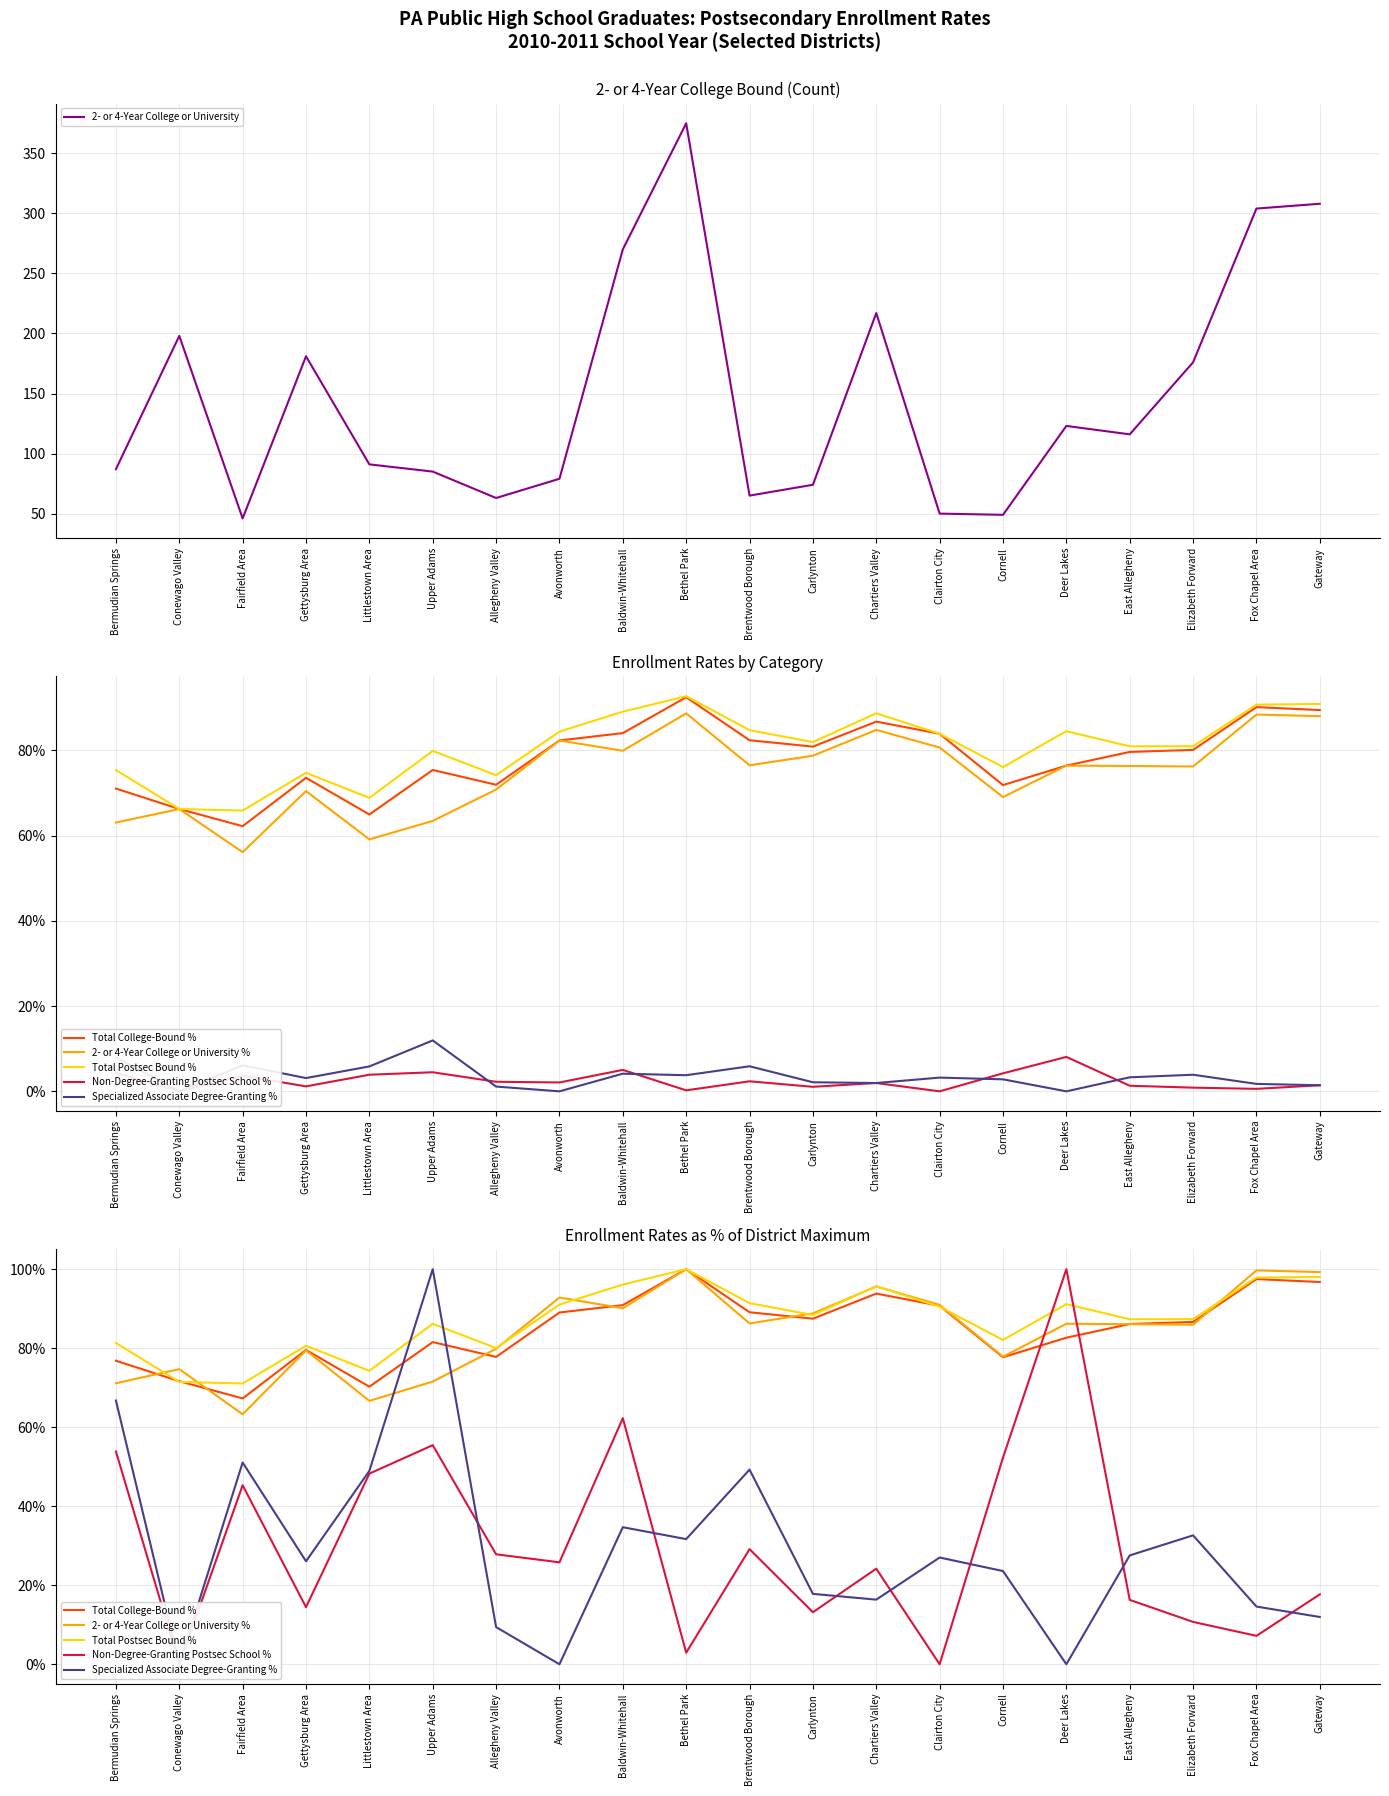

True or false: Non-Degree-Granting Postsec School % and Total Postsec Bound % cross at least once.

True